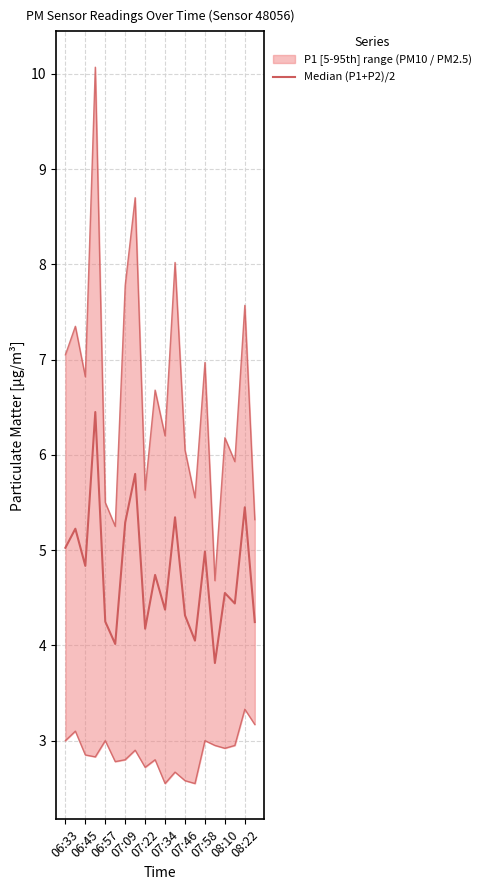

What is the value of the 17th point from the left?

4.5